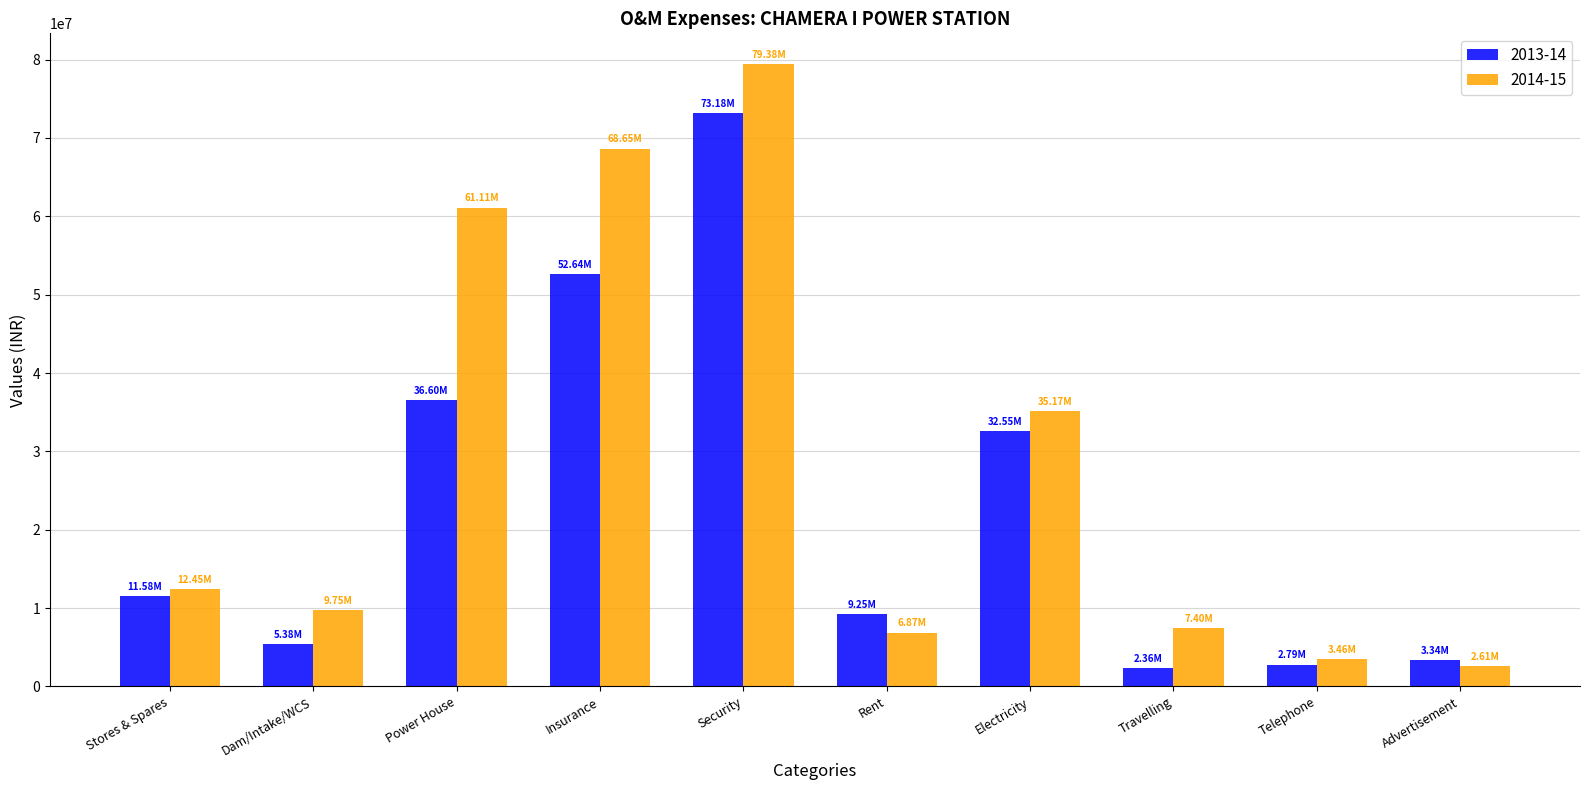

The value of 2014-15 at Power House is 14016358. True or false?

False